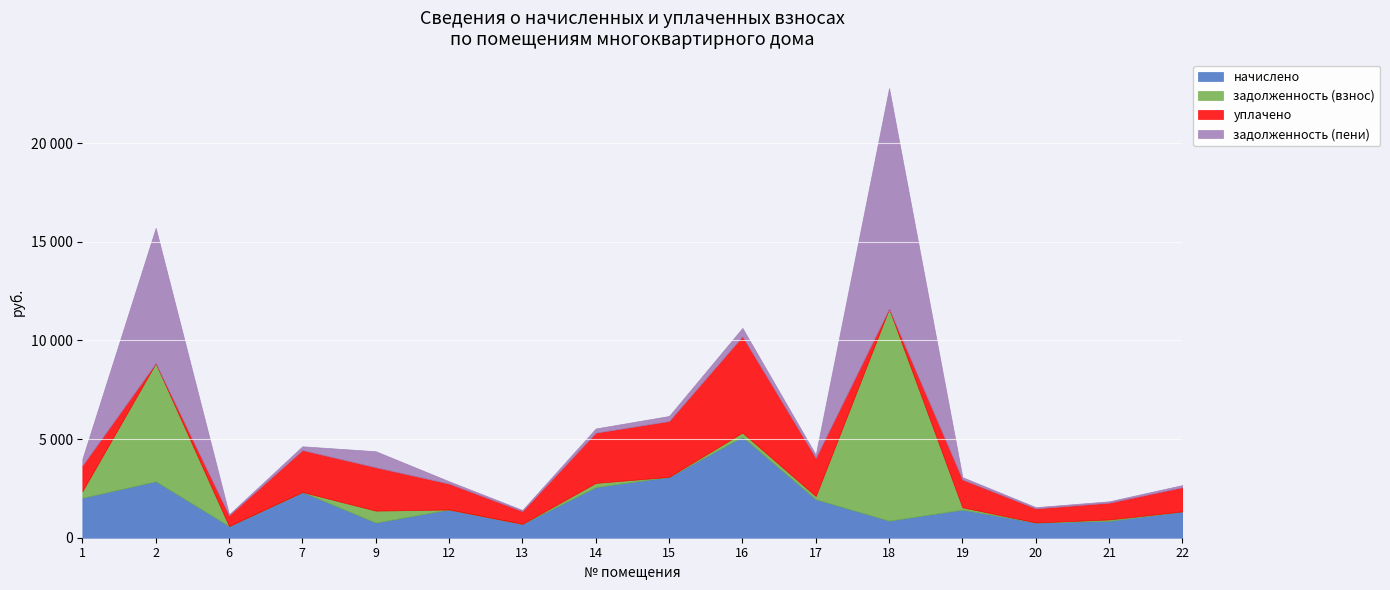

Reading left to right, list all the values displayed in this chart.

начислено: 1=2022.0	2=2861.2	6=591.4	7=2317.7	9=767.3	12=1430.5	13=703.3	14=2565.5	15=3085.0	16=5114.9	17=1950.0	18=863.2	19=1422.6	20=775.2	21=855.1	22=1334.6
задолженность (взнос): 1=337.0	2=5986.1	6=0.0	7=0.0	9=607.5	12=0.0	13=0.0	14=213.8	15=0.0	16=213.1	17=162.5	18=10746.0	19=118.5	20=0.0	21=71.3	22=0.0
уплачено: 1=1302.3	2=0.0	6=542.1	7=2124.5	9=2196.2	12=1311.3	13=644.7	14=2543.7	15=2827.9	16=4878.7	17=1933.4	18=0.0	19=1410.5	20=710.6	21=847.9	22=1223.4
задолженность (пени): 1=339.5	2=6854.6	6=49.3	7=193.1	9=812.8	12=119.2	13=58.6	14=213.8	15=257.1	16=426.2	17=162.5	18=11177.9	19=118.5	20=64.6	21=71.3	22=111.2